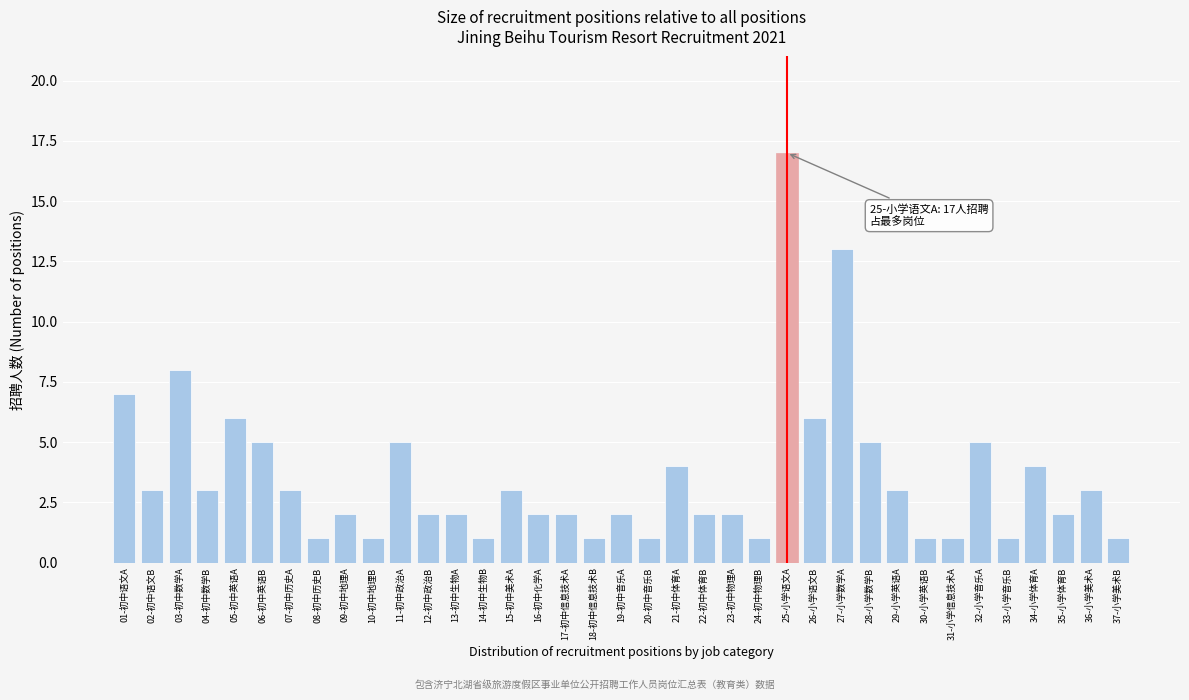

What is the average value?

4